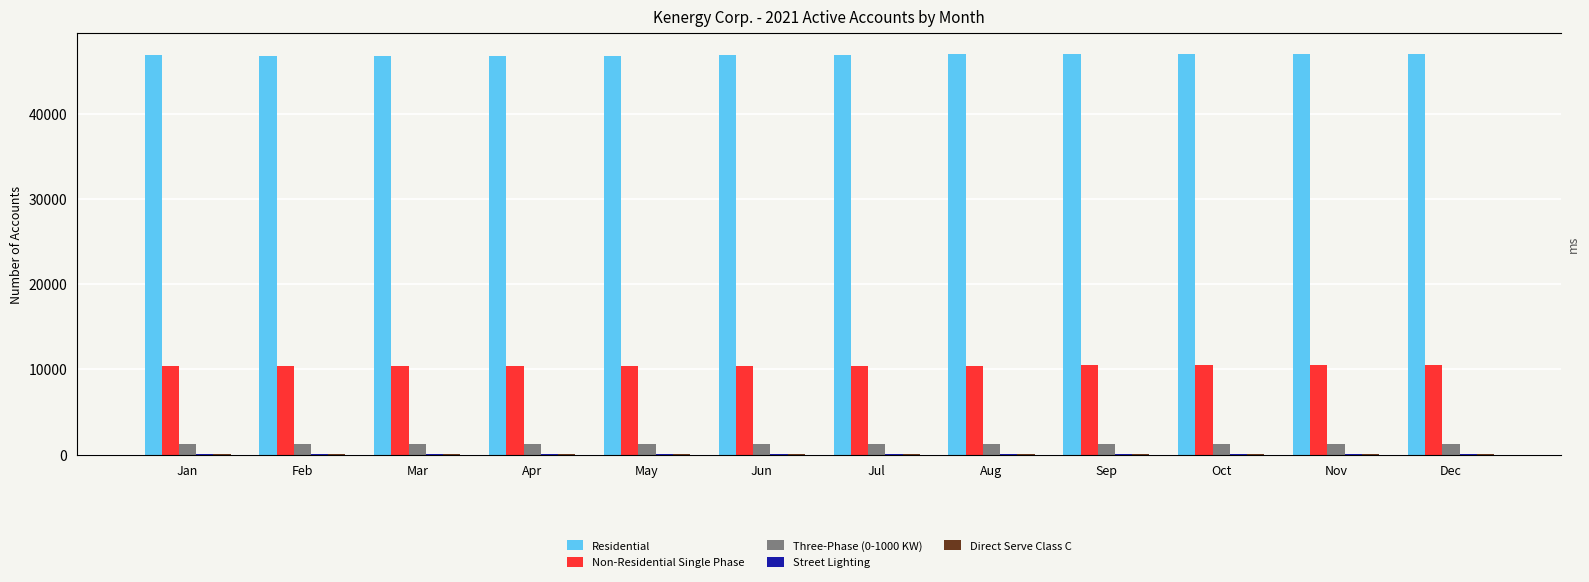

Between Oct and Jul, which is larger?

Oct